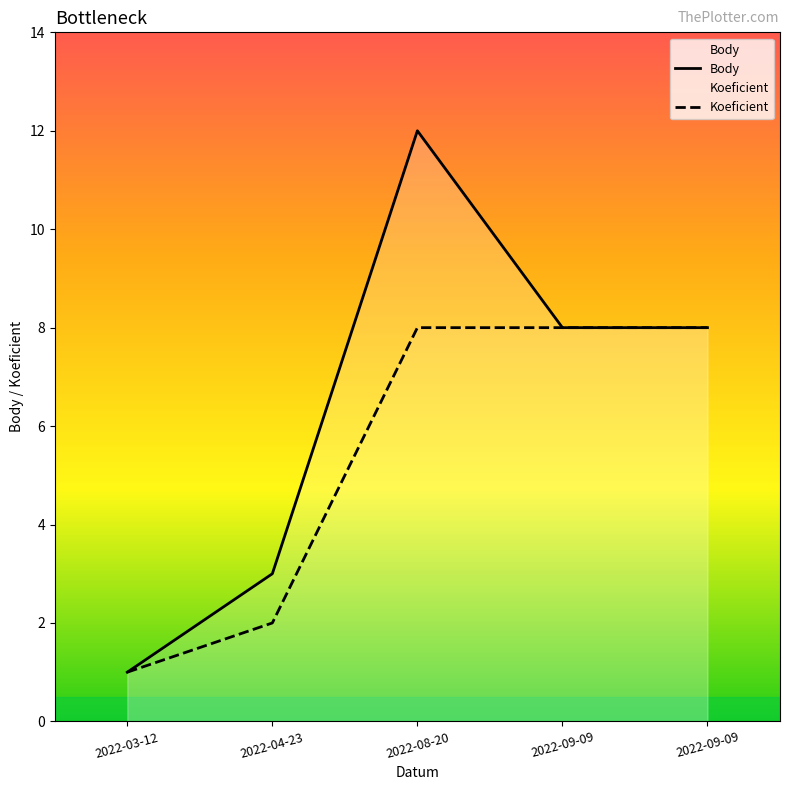

Which series has the widest spread of values?

Body